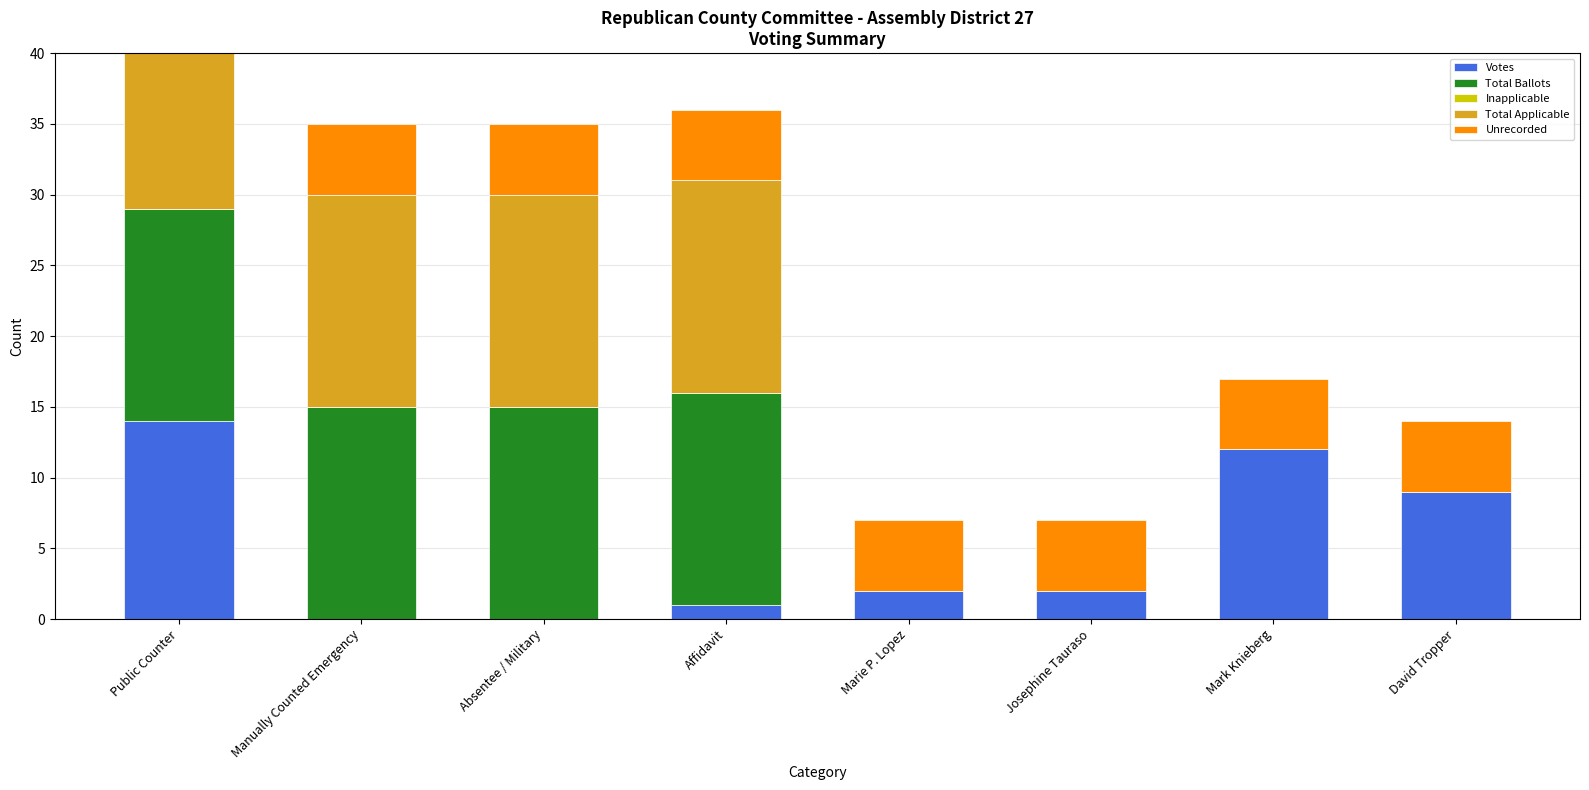

What are all the series names shown in the legend?

Votes, Total Ballots, Inapplicable, Total Applicable, Unrecorded